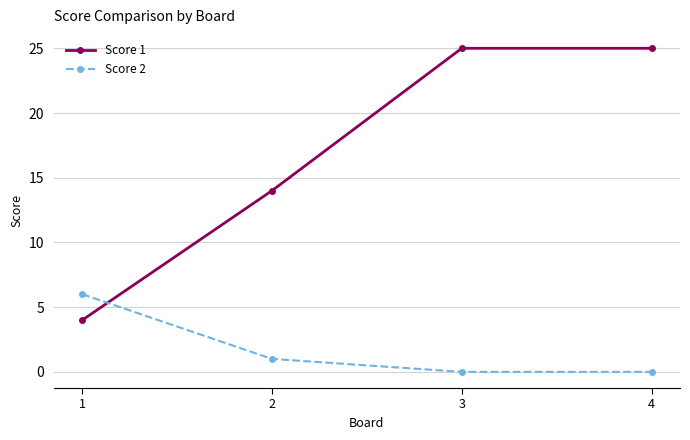

What are all the series names shown in the legend?

Score 1, Score 2